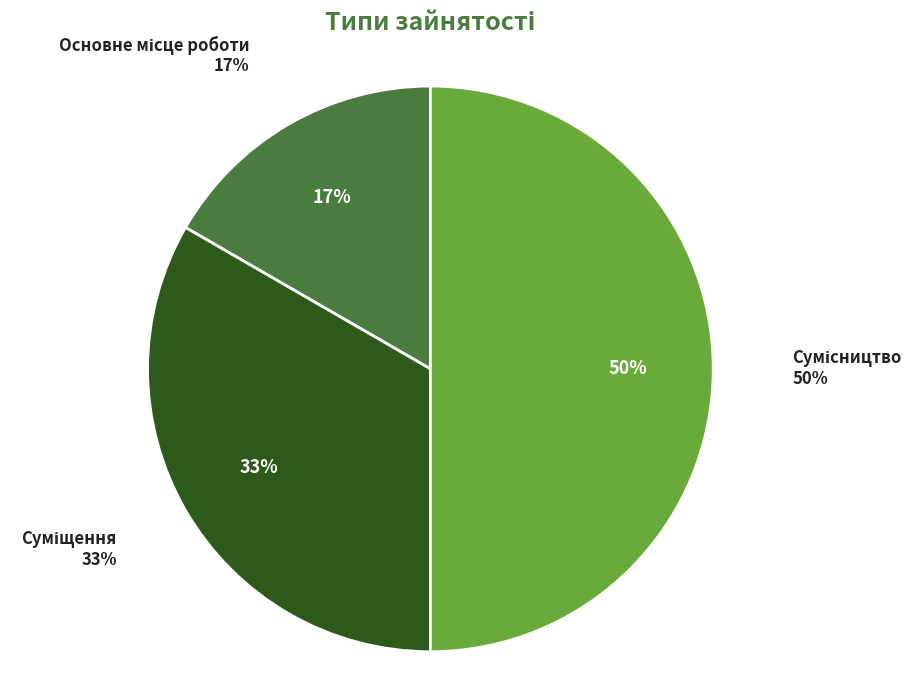

To the nearest percent, what percentage of the pie is Основне місце роботи?

17%